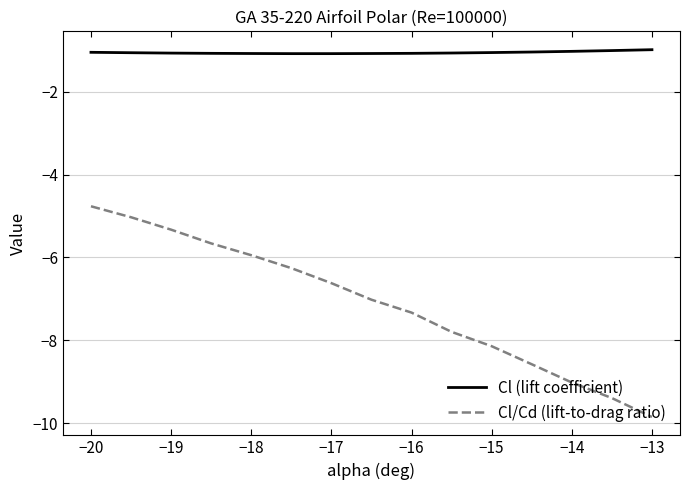

Which series has the largest total across all categories?

Cl (lift coefficient)